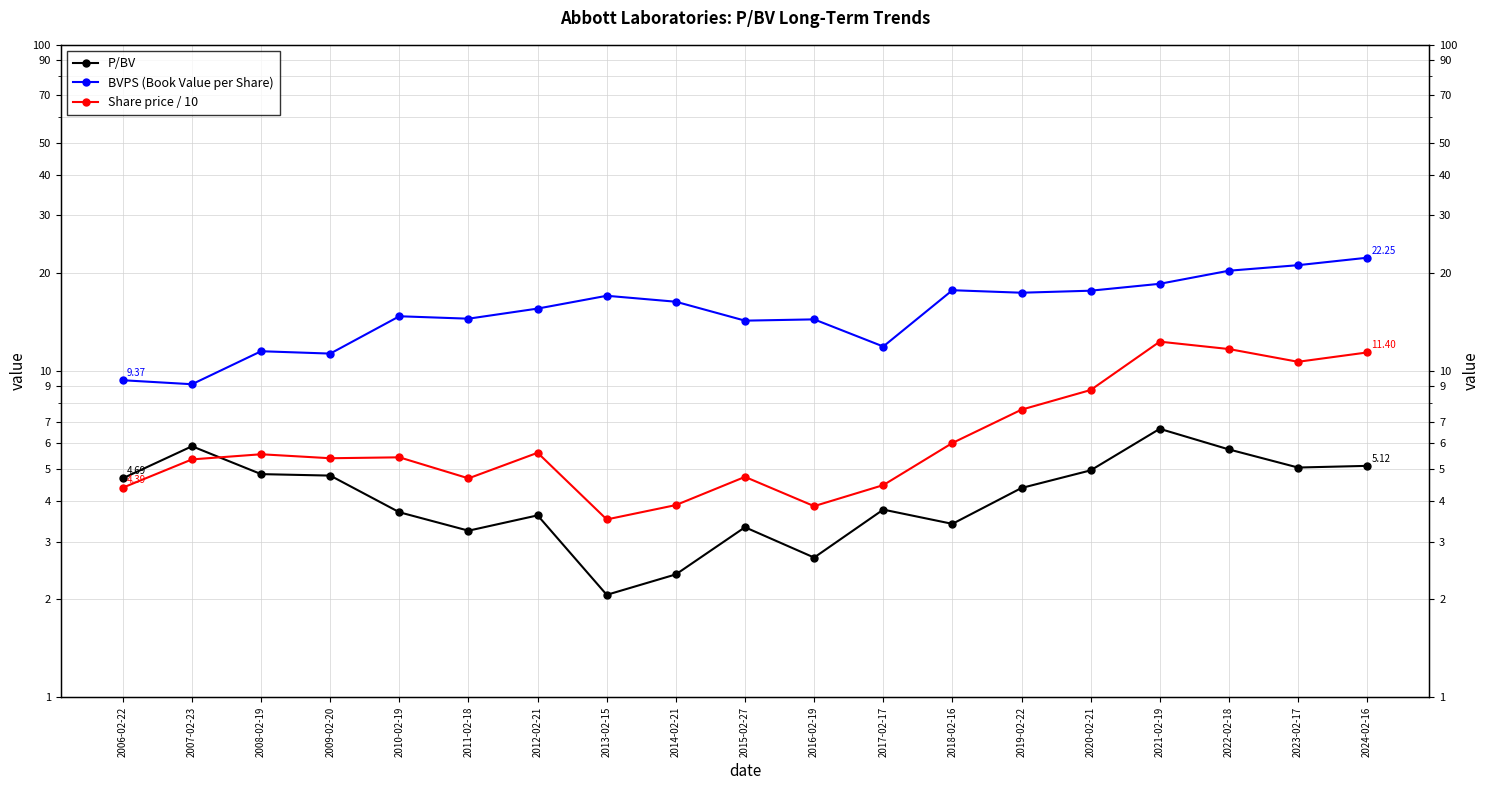

Which label corresponds to the largest value in the chart?

2024-02-16